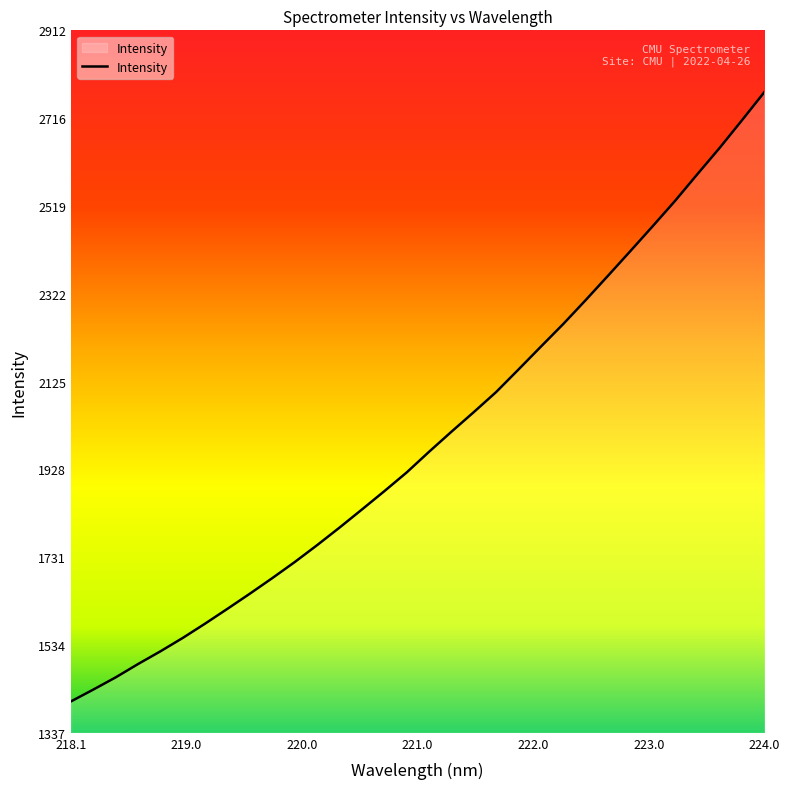

What is the minimum value shown in the chart?

1408.0